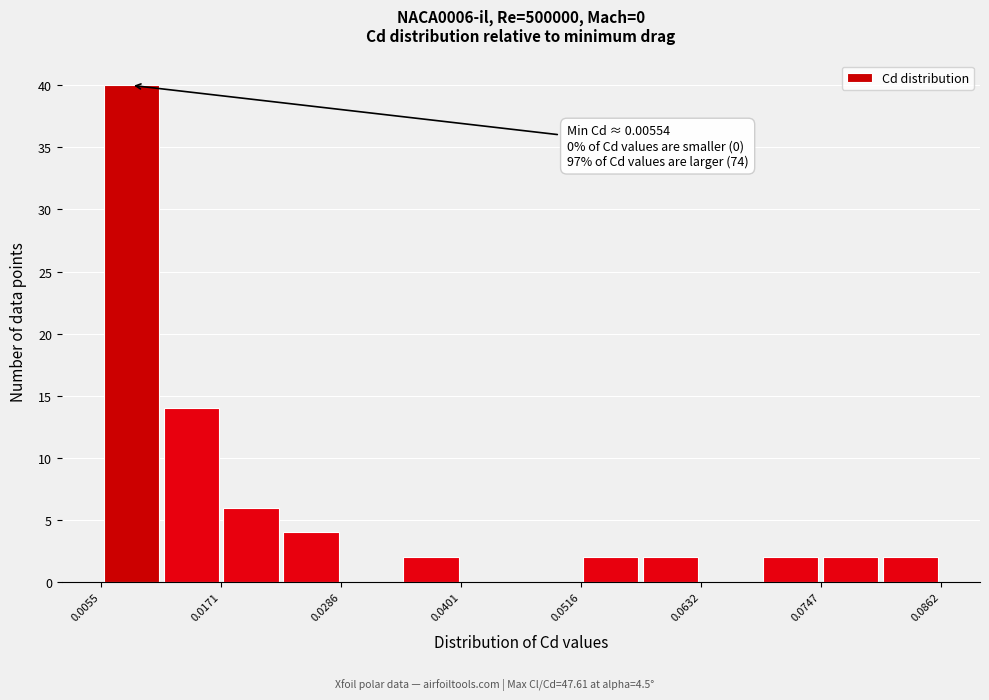

Read against the x-axis, roughly where is the centre of the tallest bar?

0.008